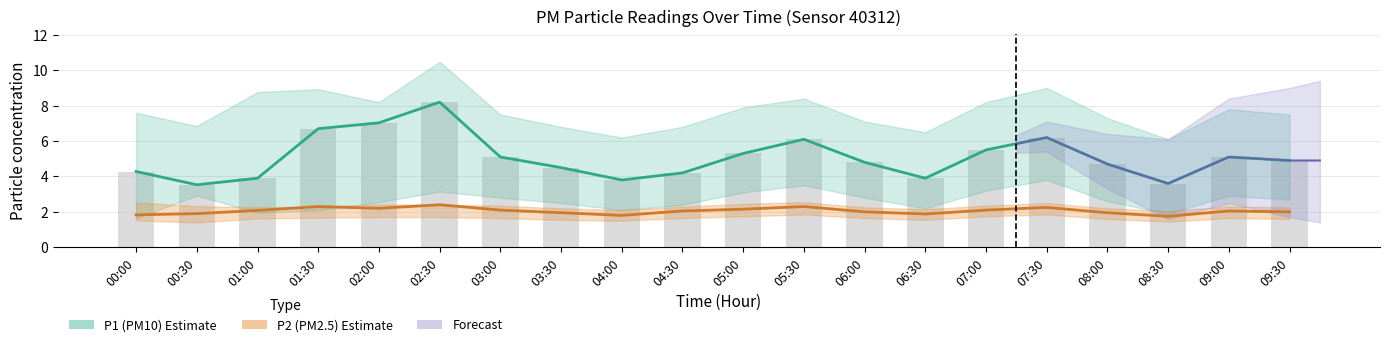

Where is P2 (PM2.5) nearest to the value 2?

06:00